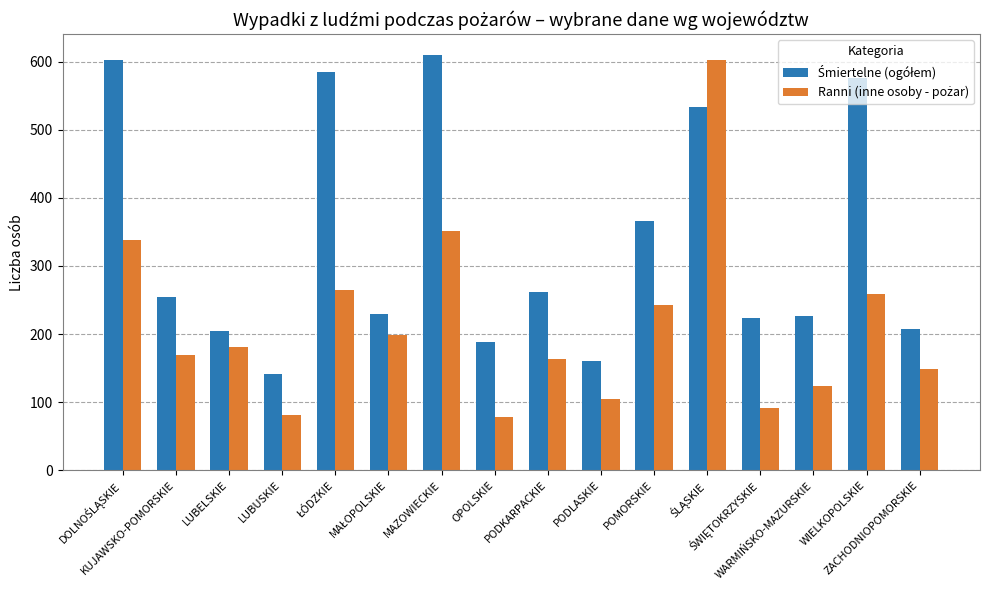

What is the greatest value displayed?

610